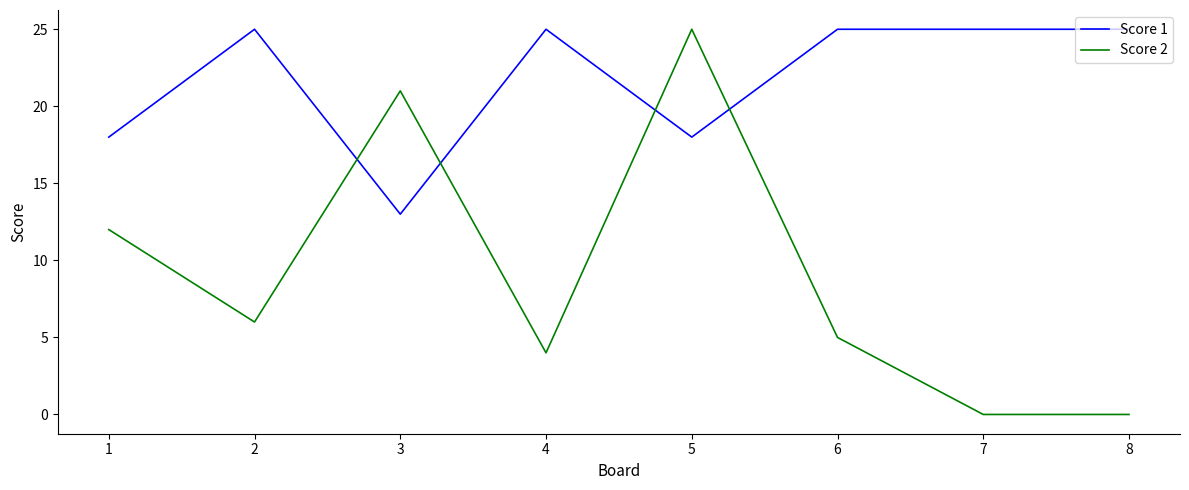

What is the sum of all Score 1 values?

174